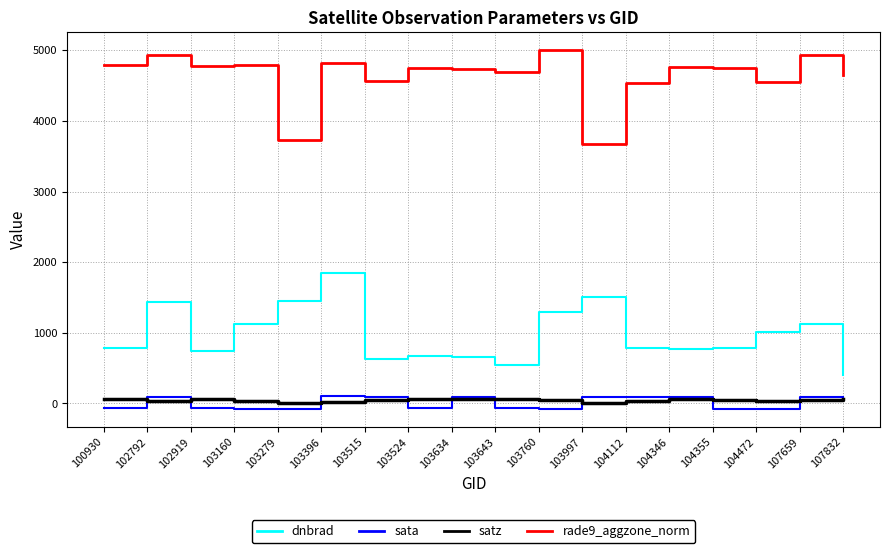

What are all the series names shown in the legend?

dnbrad, sata, satz, rade9_aggzone_norm